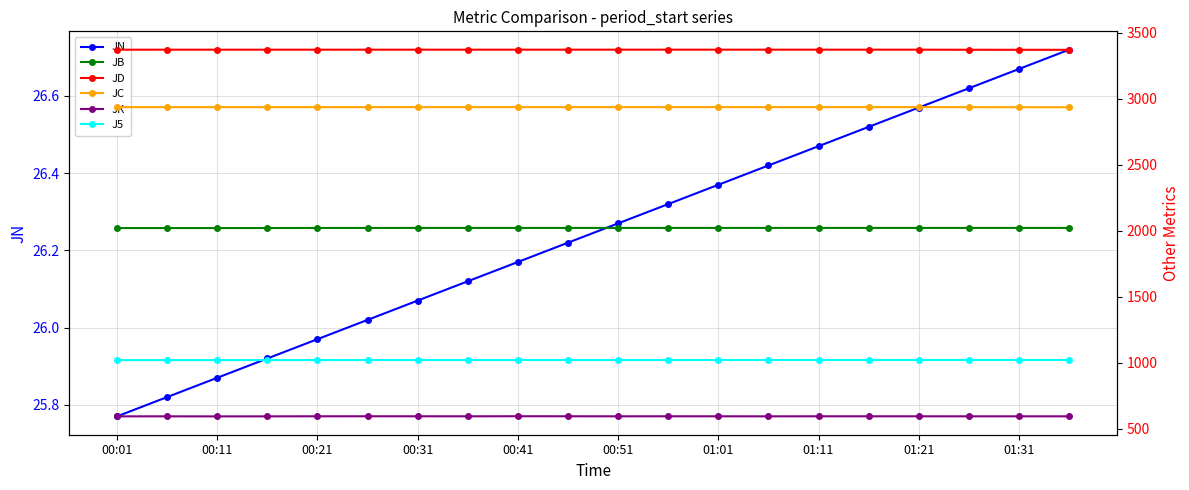

True or false: JN has more than 0 interior local peaks.

False